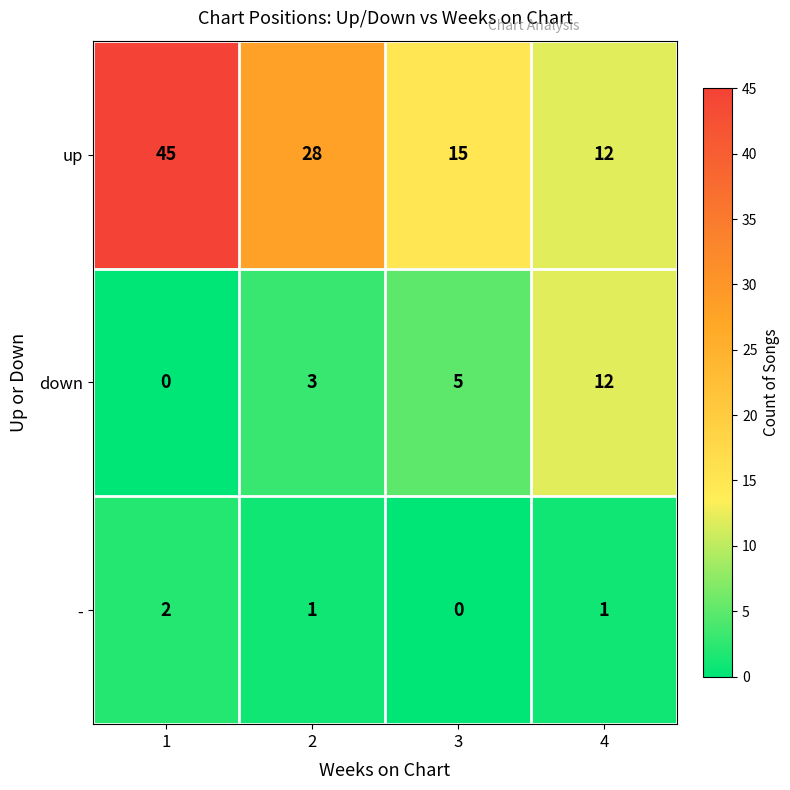

Which series has the widest spread of values?

up